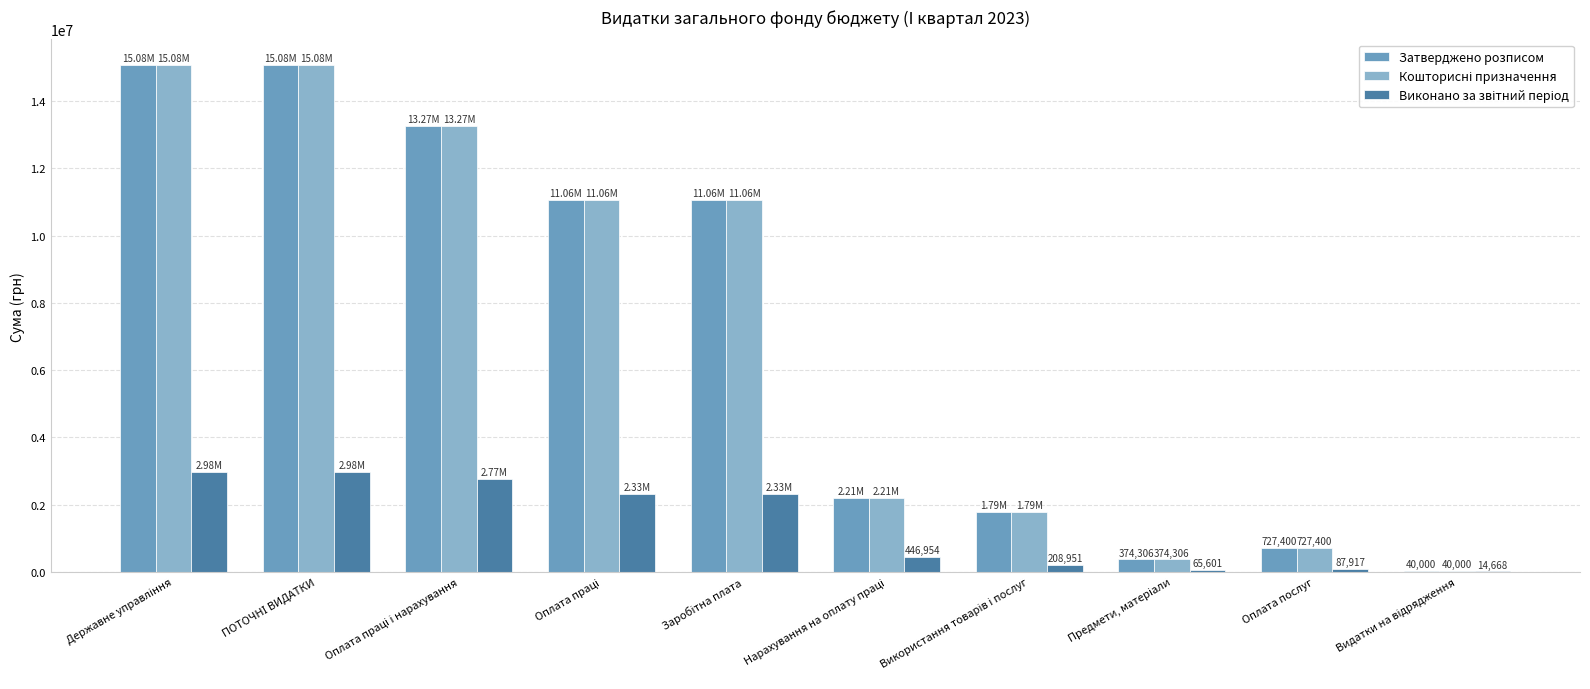

How many categories are shown in the chart?

10